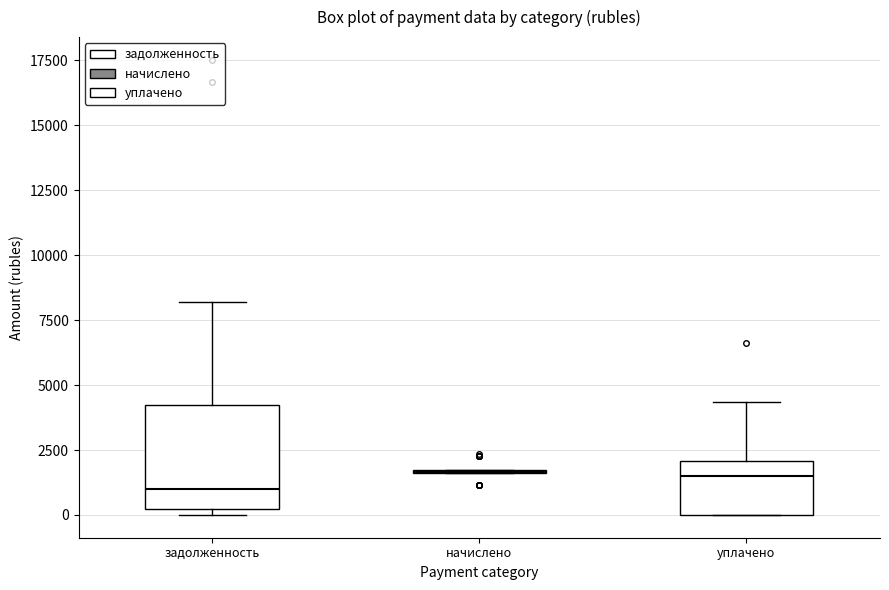

Reading left to right, transcribe this box plot: for each box, give where its median line is, the range the box spans, and where its two whiskers end, as read against the y-axis. The values are not printed on the chart, so give them approximately, as read against the axis.

задолженность: median 1000, box 0 to 4000, whiskers 0 (just below the box's lower edge) to 8000
начислено: box collapsed to a line at 1500, whiskers 1500 to 1500
уплачено: median 1500, box 0 to 2000, whiskers 0 to 4500